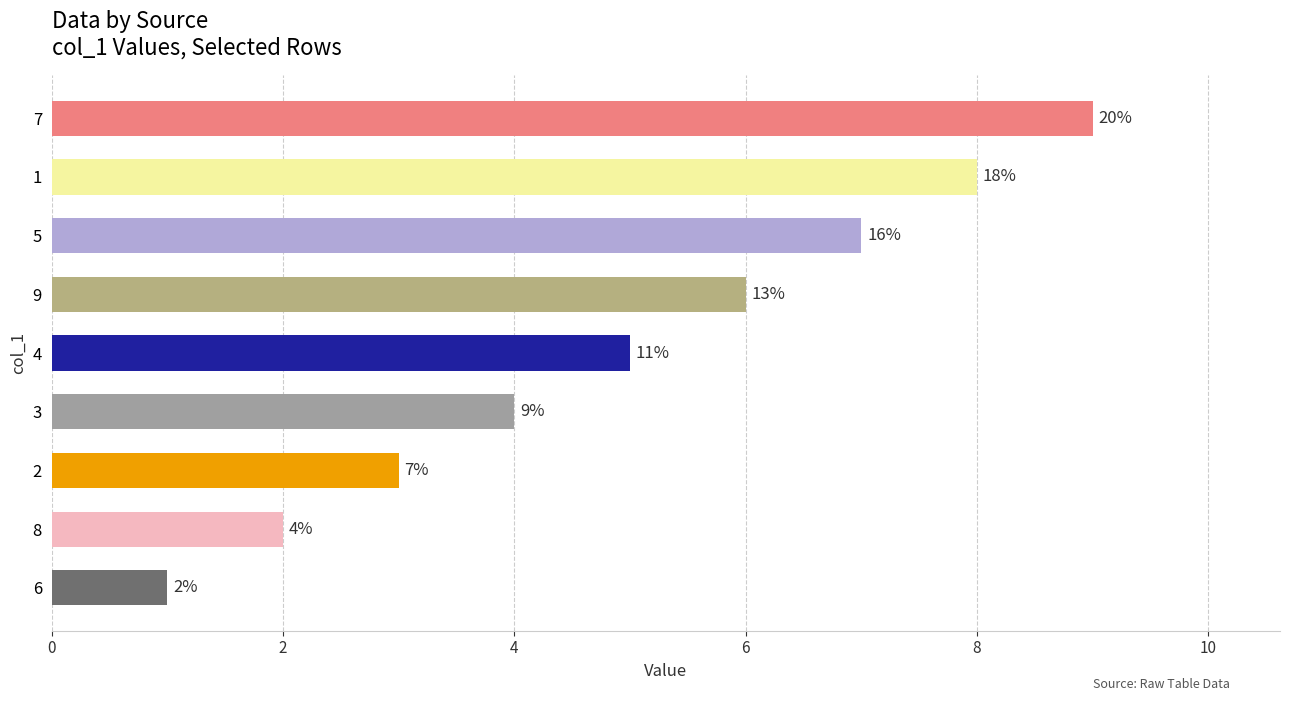

How many bars are there in total?

9